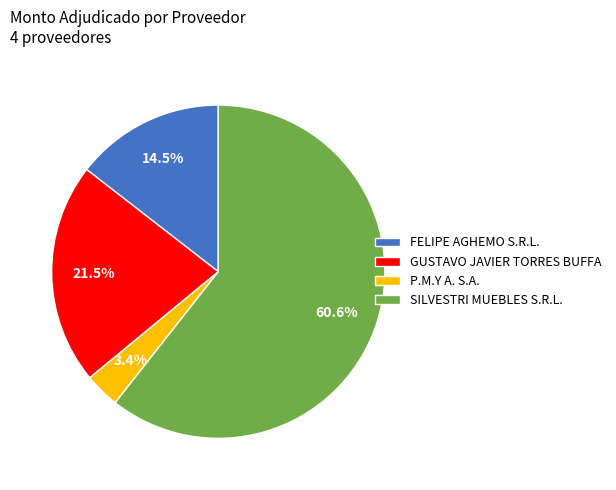

True or false: GUSTAVO JAVIER TORRES BUFFA accounts for 30% of the total.

False